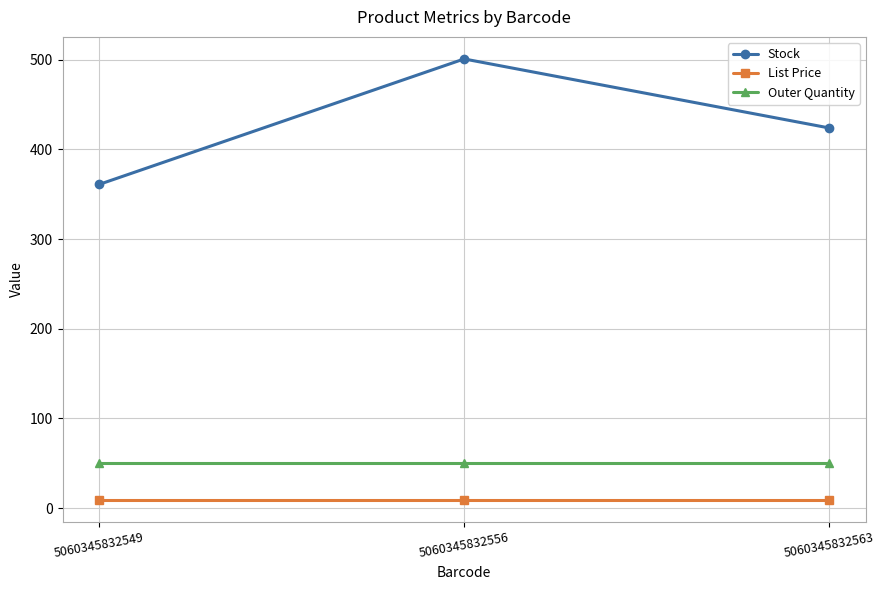

What is the maximum value shown in the chart?

501.0